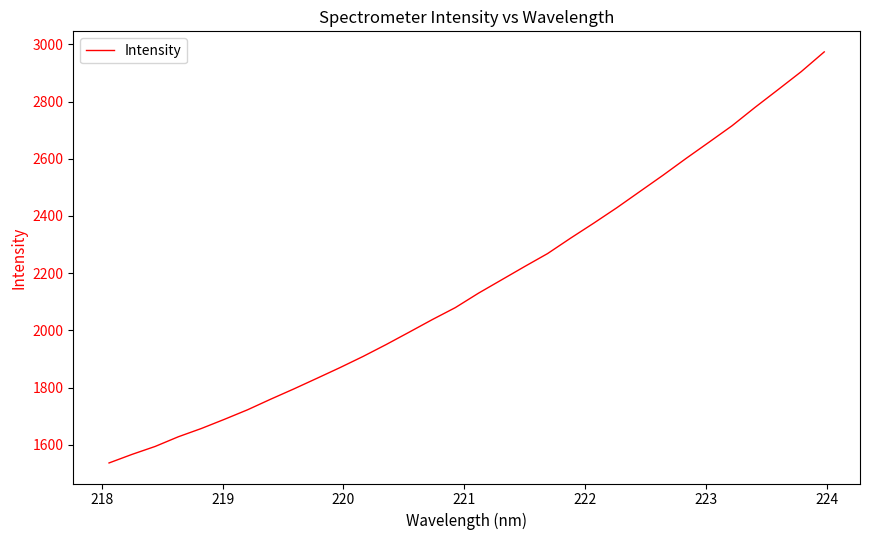

What is the greatest value displayed?

2973.4